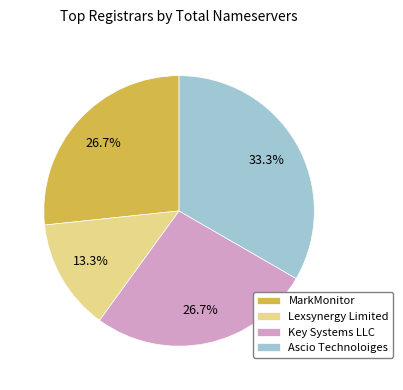

Does MarkMonitor represent more than half of the total?

No